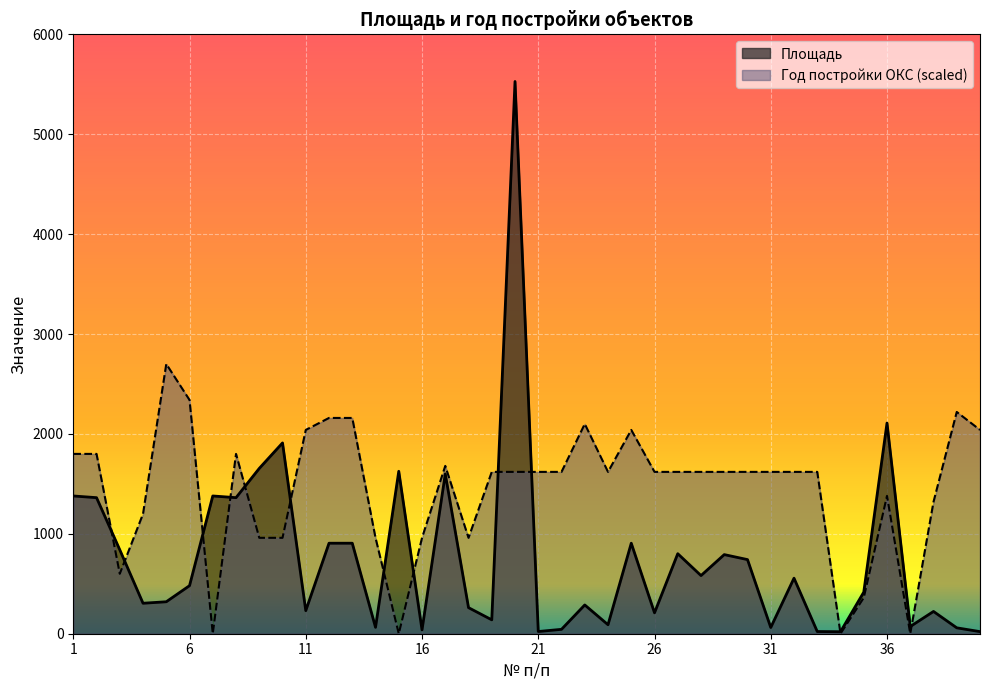

True or false: the data has more than 0 interior local peaks.

True